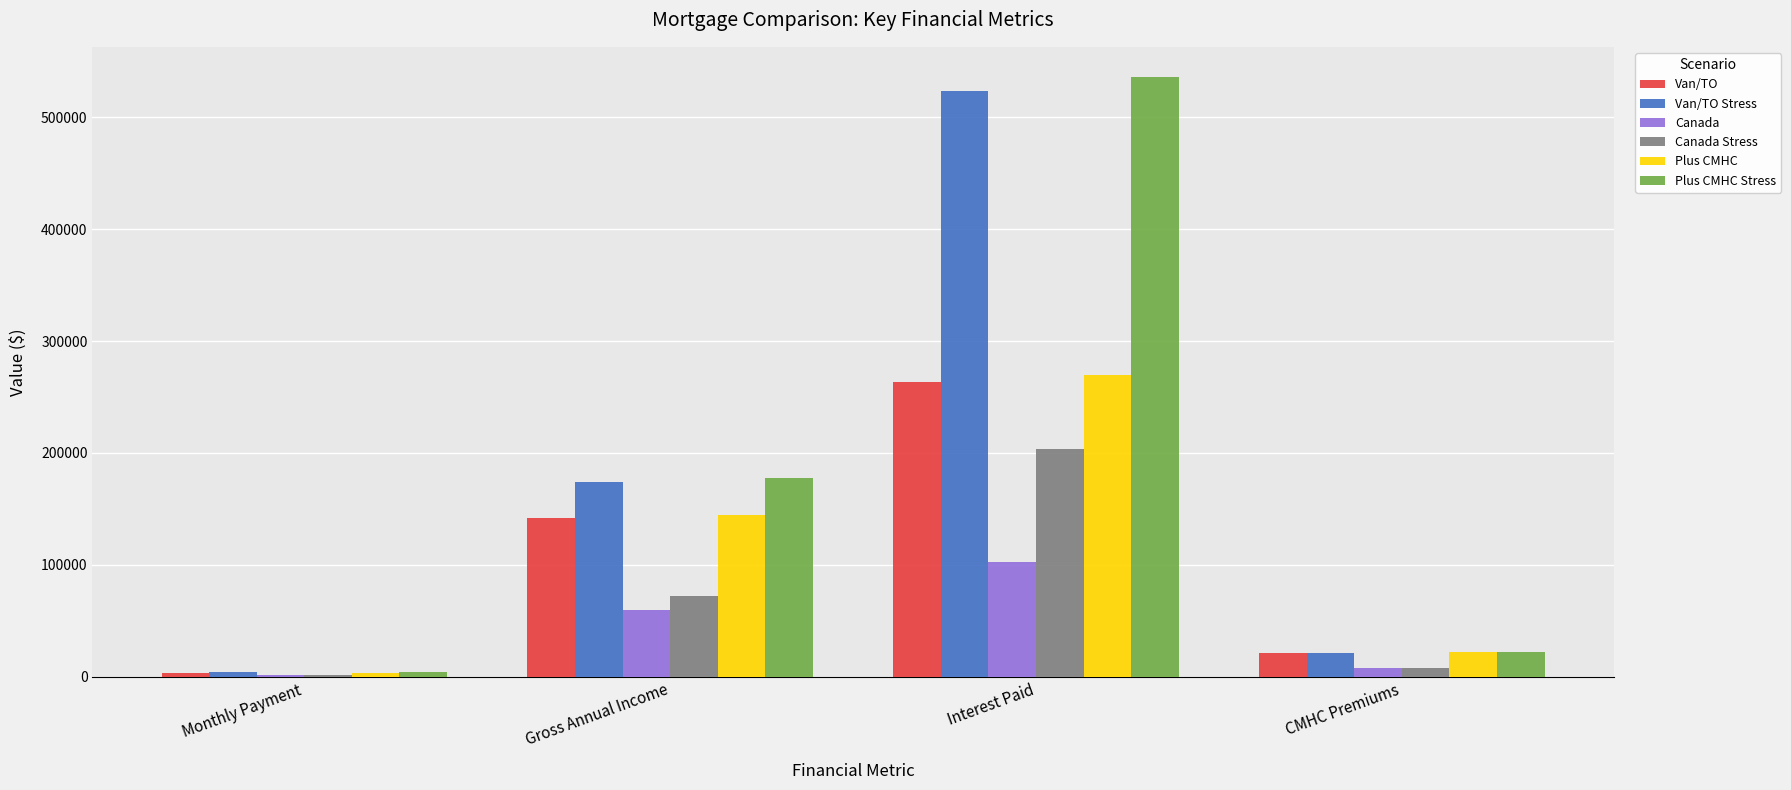

Which category has the highest value in the Plus CMHC Stress series?

Interest Paid